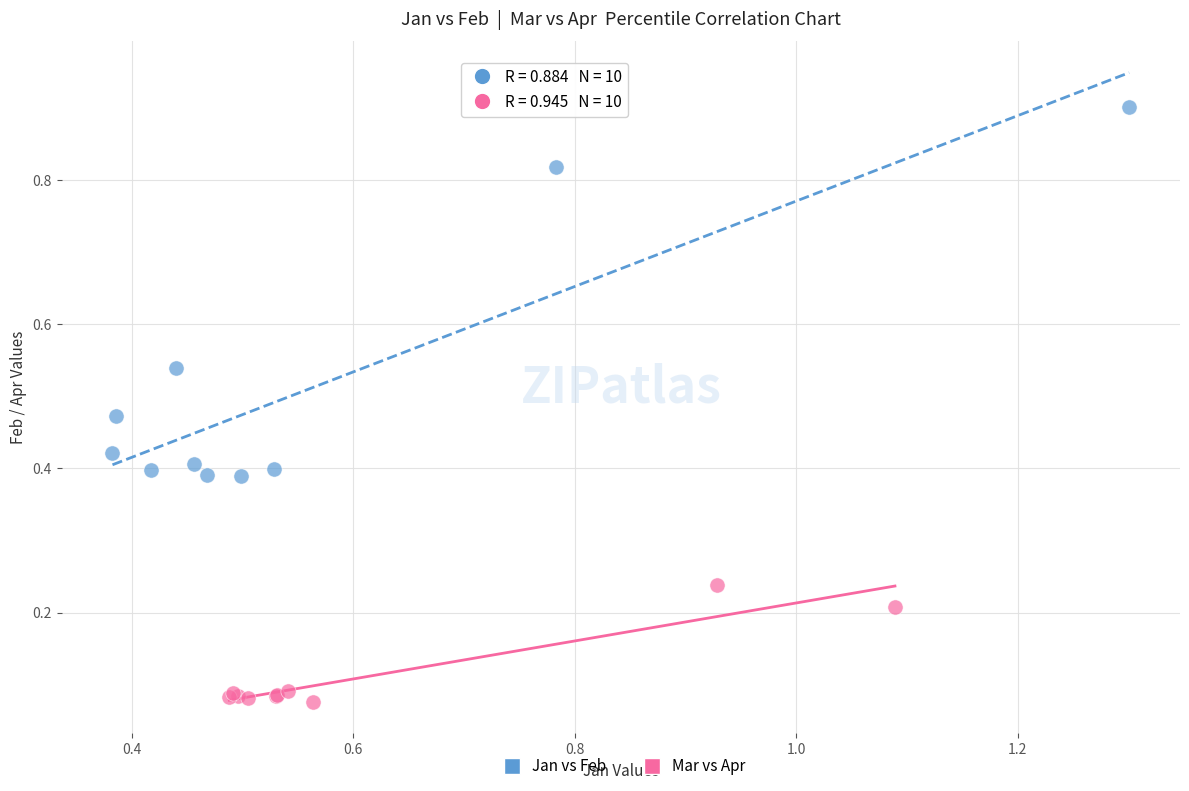

Which series contains the highest Y value?

Jan vs Feb